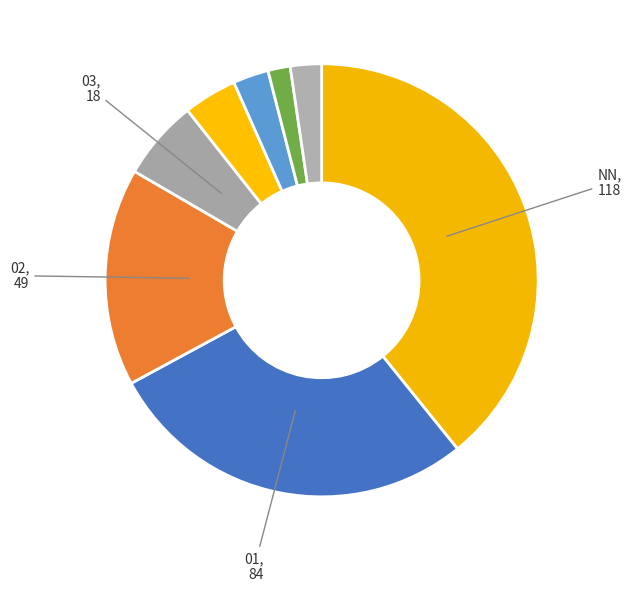

To the nearest percent, what is the difference between the largest and smallest slice percentages?

38%